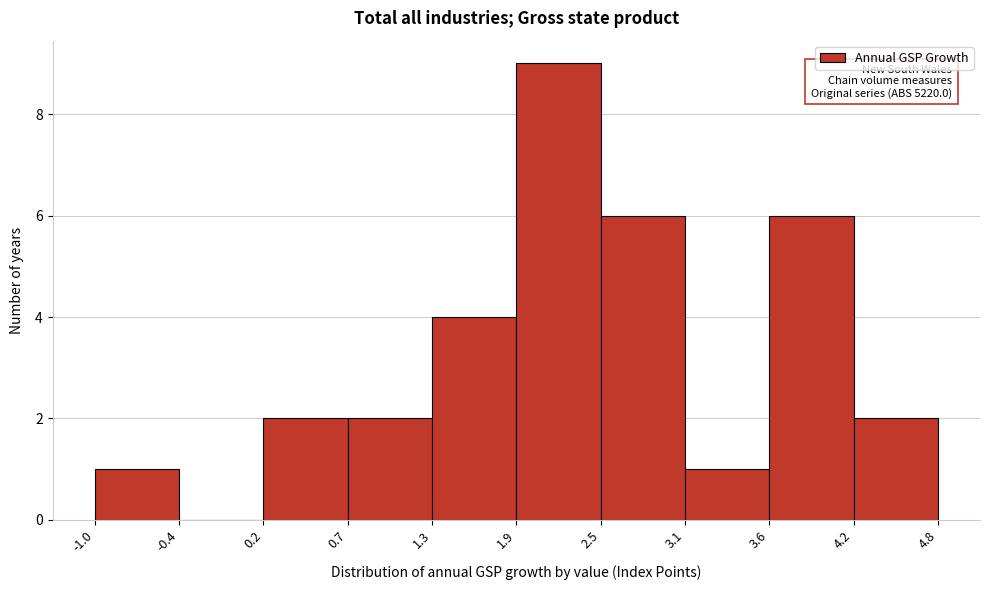

Over which range of the x-axis is the bar tallest?

1.9 to 2.5